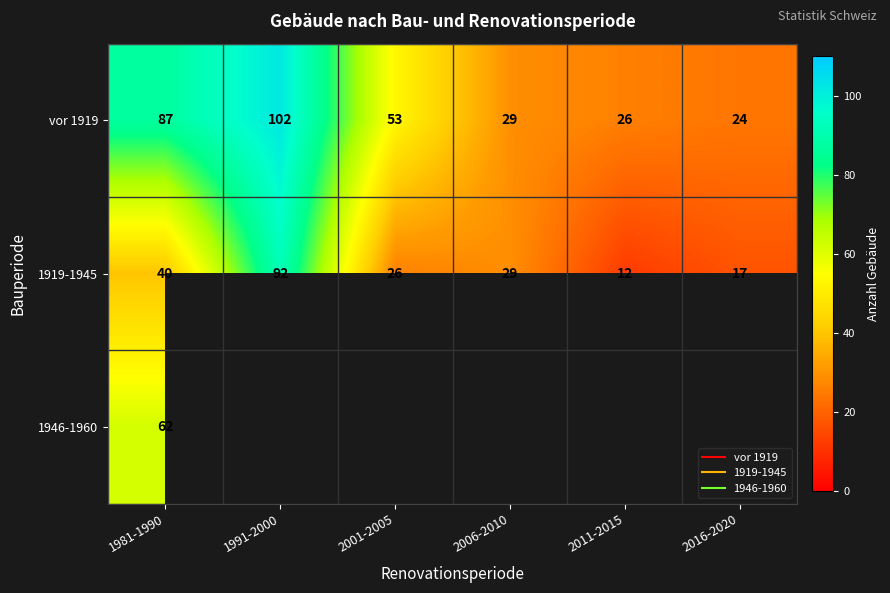

At how many categories does at least one series exceed 76?

2